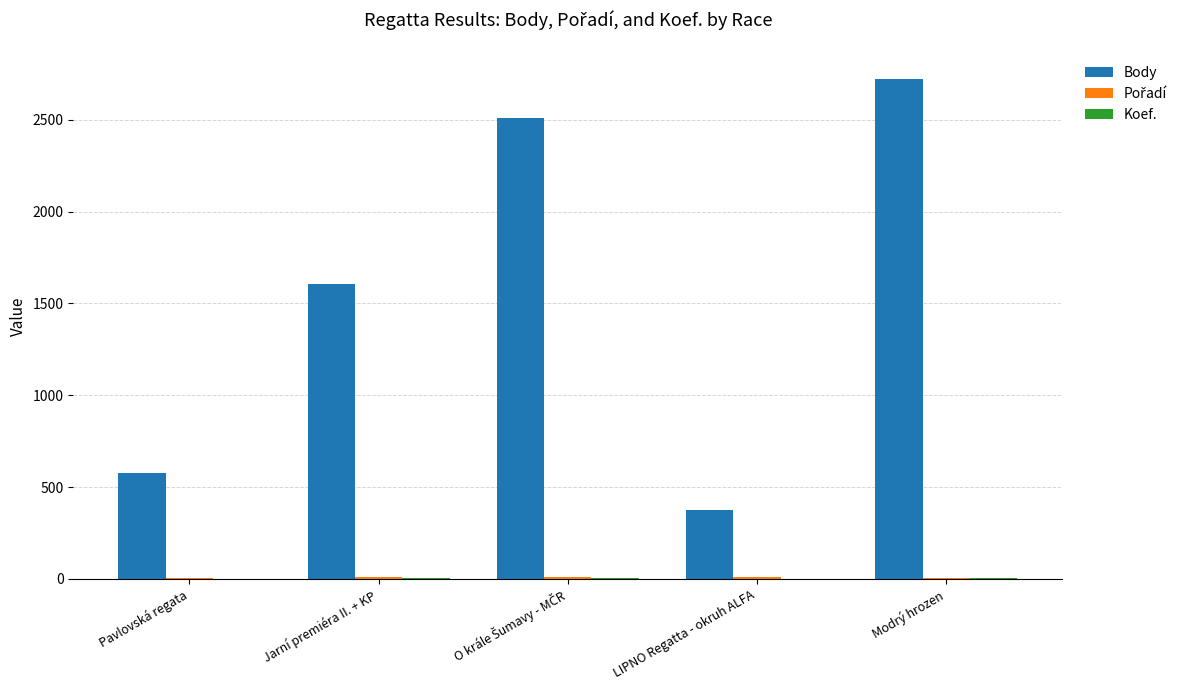

What is the greatest value displayed?

2723